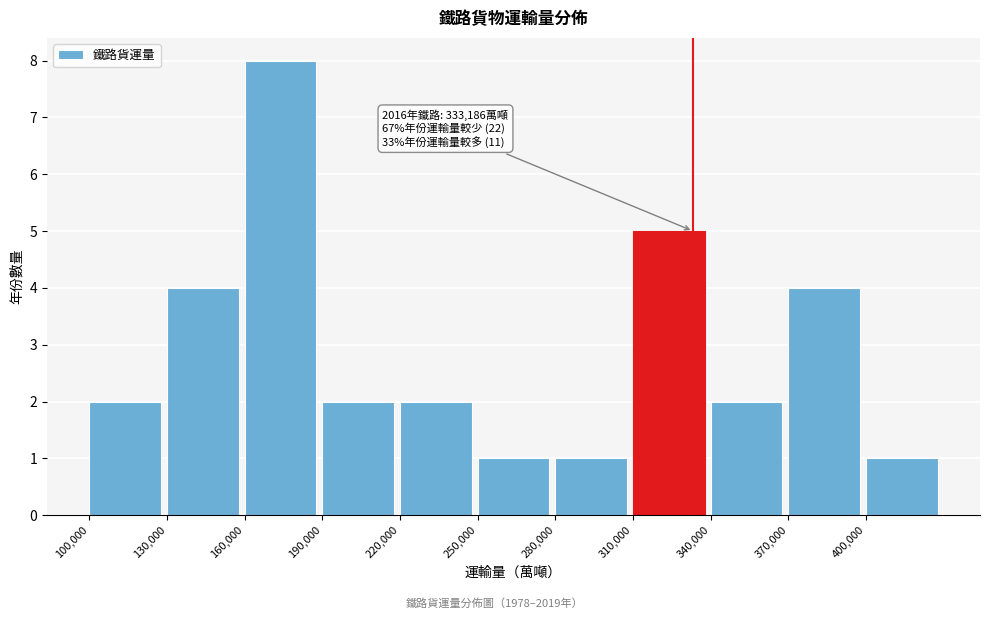

Over which range of the x-axis is the bar tallest?

160000 to 190000